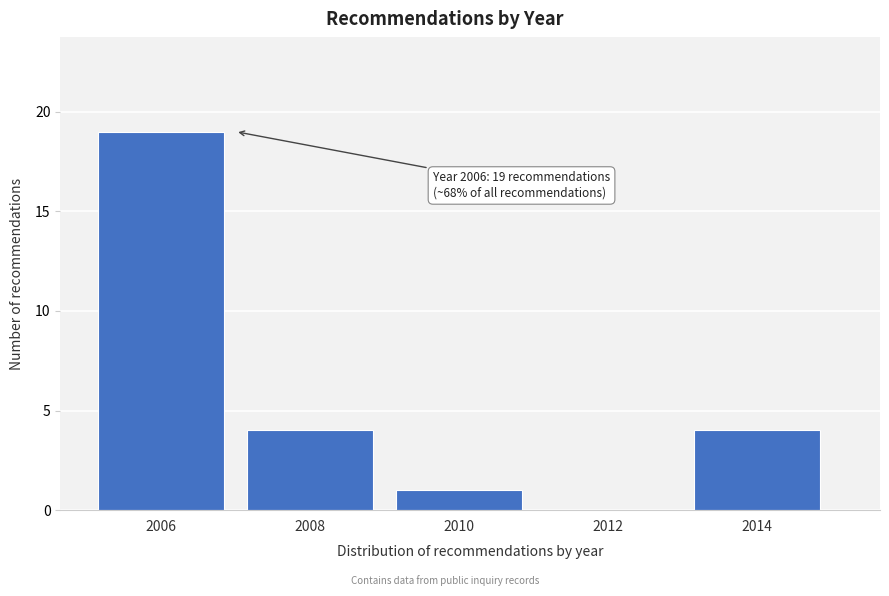

Reading left to right, transcribe all the data shown in this chart.

2006=19	2008=4	2010=1	2012=0	2014=4